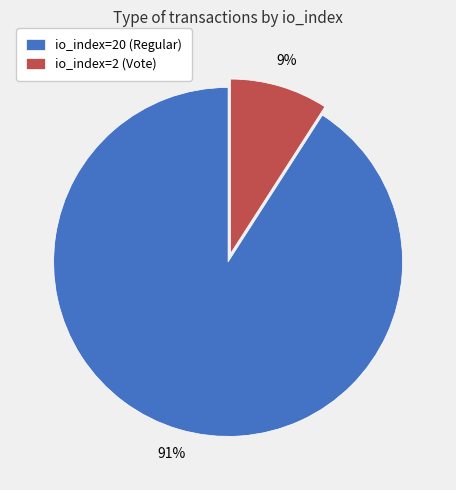

Does io_index=2 (Vote) represent more than half of the total?

No